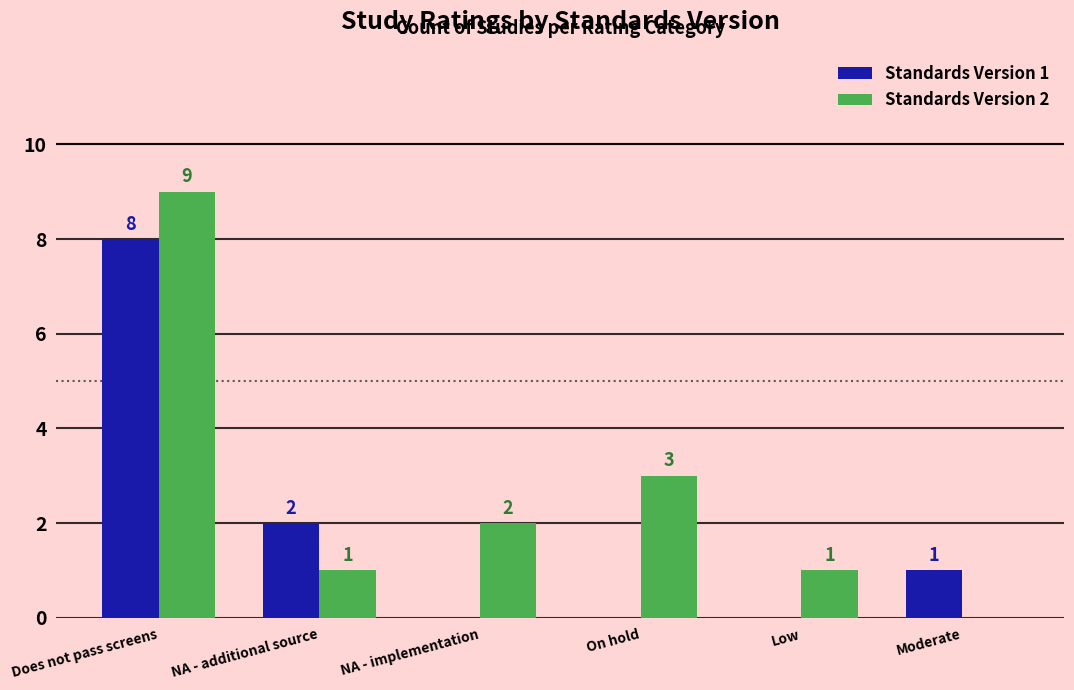

Reading left to right, extract all data points from this chart.

Standards Version 1: Does not pass screens=8	NA - additional source=2	NA - implementation=0	On hold=0	Low=0	Moderate=1
Standards Version 2: Does not pass screens=9	NA - additional source=1	NA - implementation=2	On hold=3	Low=1	Moderate=0